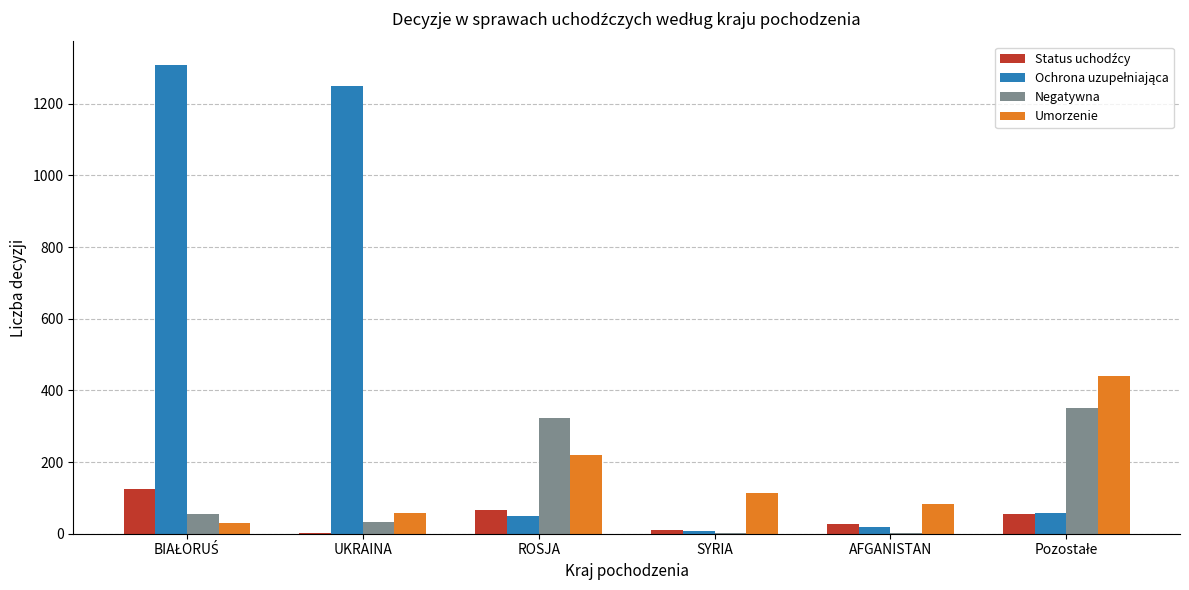

The Negatywna series shows 322 at ROSJA. True or false?

True